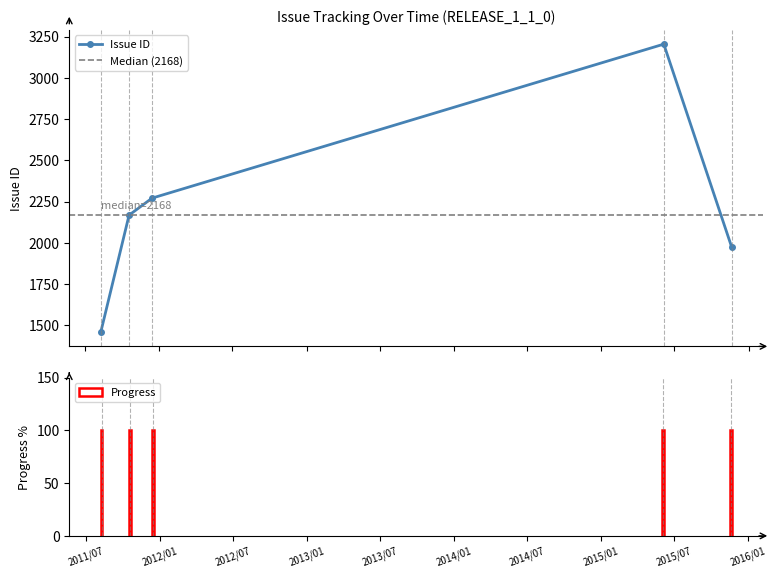

What is the ratio of the value at 2011/08/10 to the value at 2011/10/19?

0.7